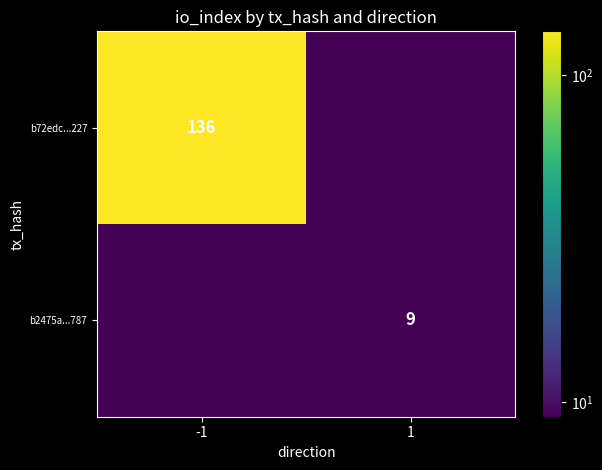

The value of b2475a...787 at 1 is 12.4. True or false?

False